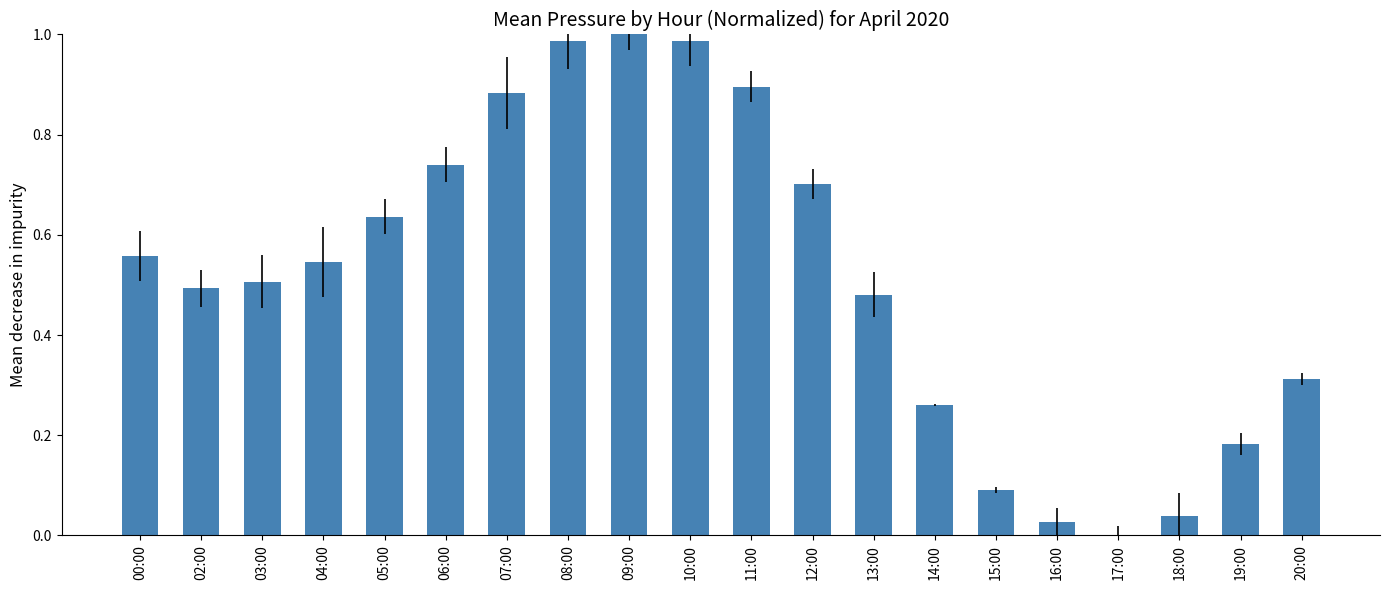

What is the change in value from 10:00 to 14:00?

-0.7